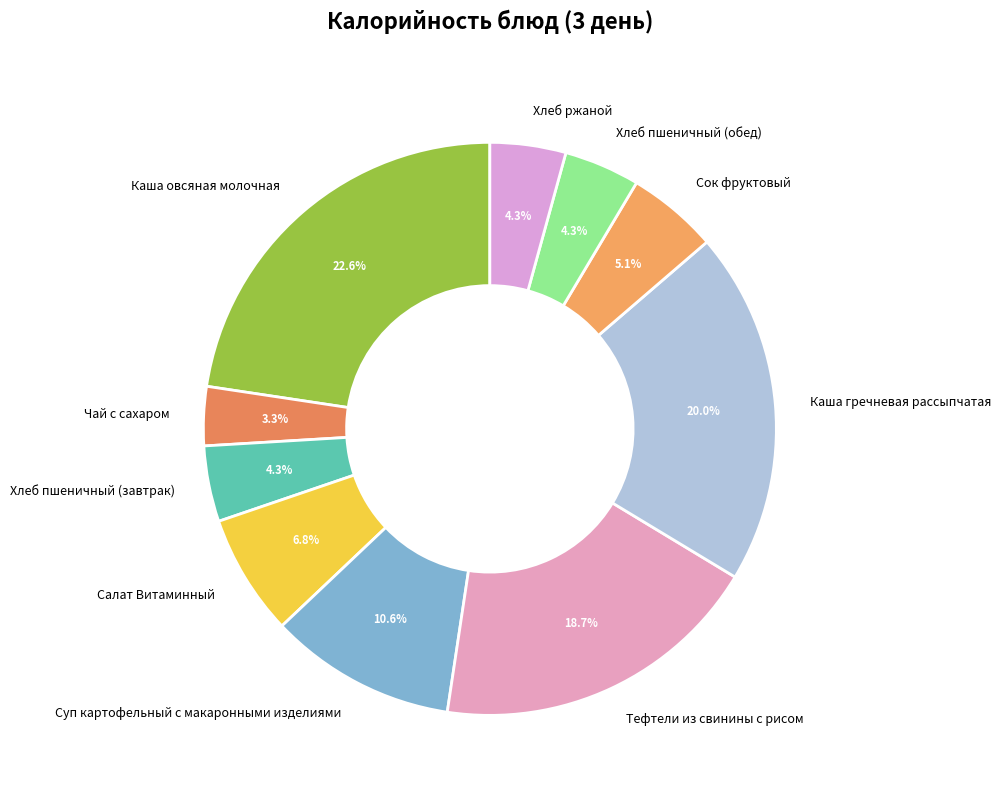

Between Хлеб ржаной and Салат Витаминный, which is larger?

Салат Витаминный